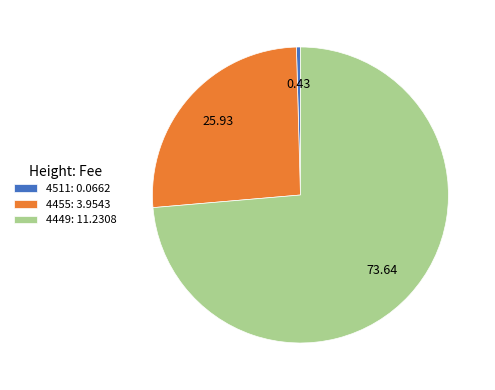

What is the majority slice?

4449